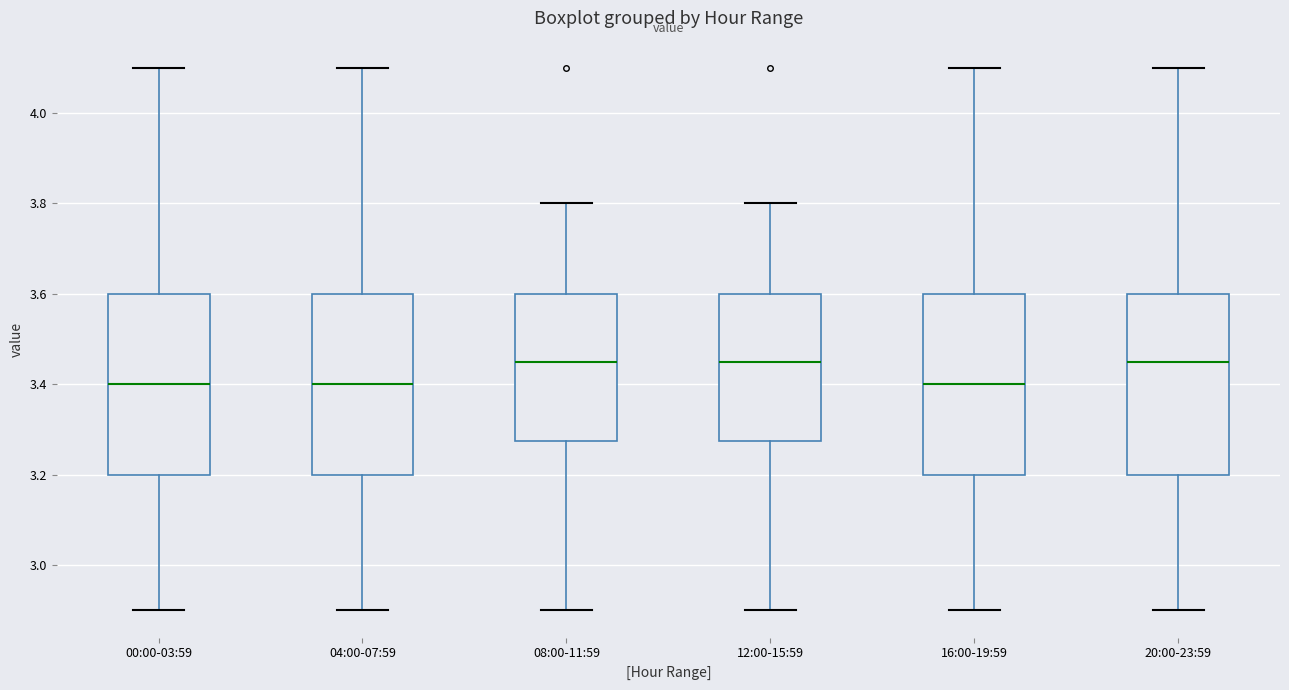

Where is the upper edge of the box for 16:00-19:59 on the y-axis? The values are not printed on the chart, so give them approximately, as read against the axis.

3.60